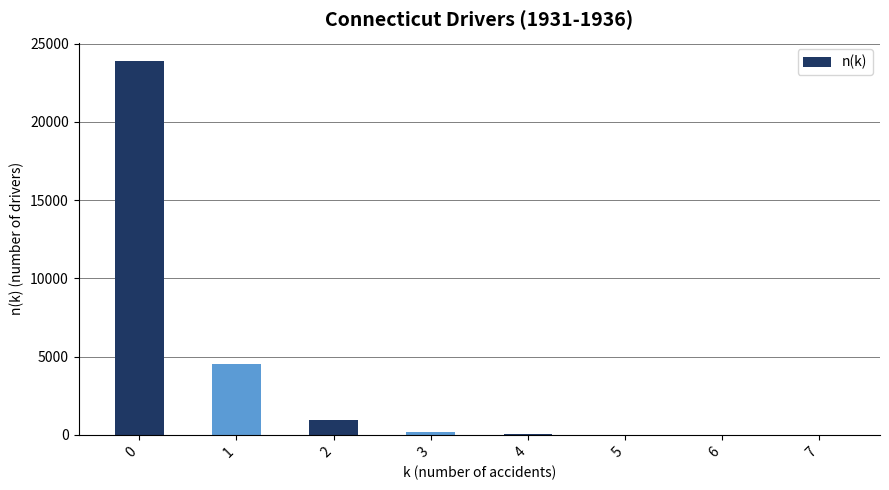

What is the average value?

3691